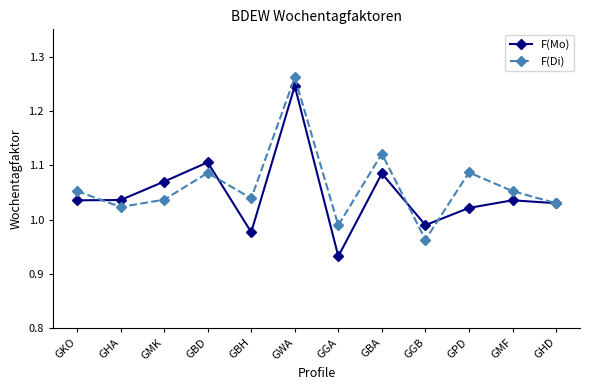

Which category has the lowest value in the F(Di) series?

GGB